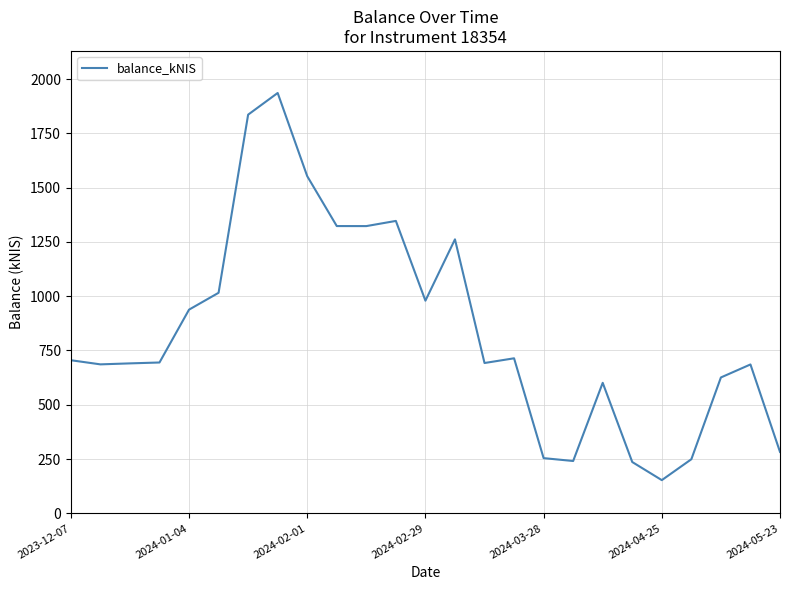

What is the maximum value shown in the chart?

1936.0